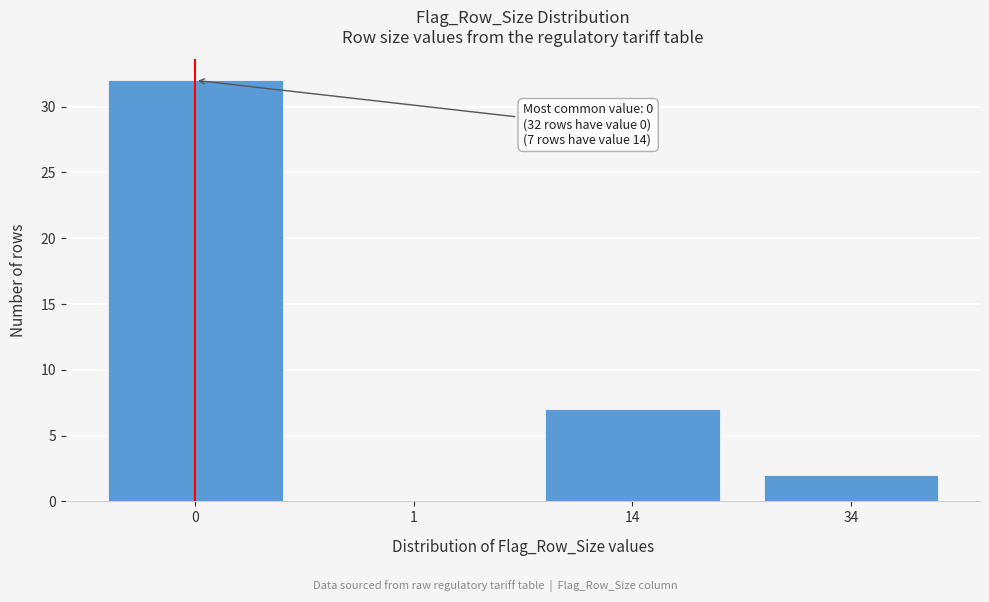

Reading left to right, extract all data points from this chart.

0=32	1=0	14=7	34=2